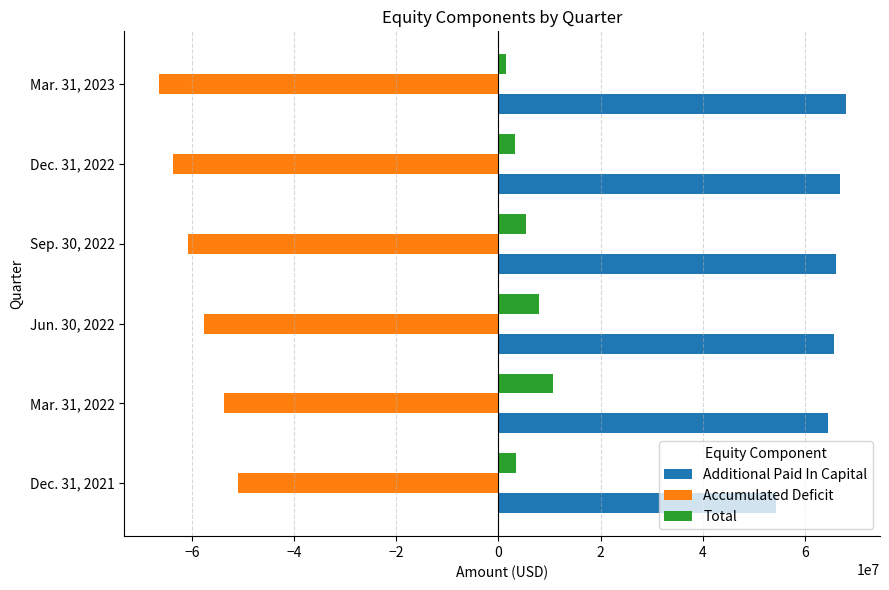

How many categories are shown in the chart?

6